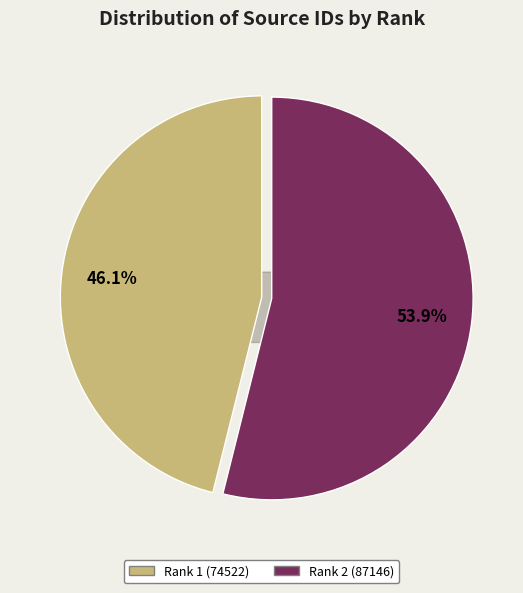

Between Rank 1 (74522) and Rank 2 (87146), which is larger?

Rank 2 (87146)